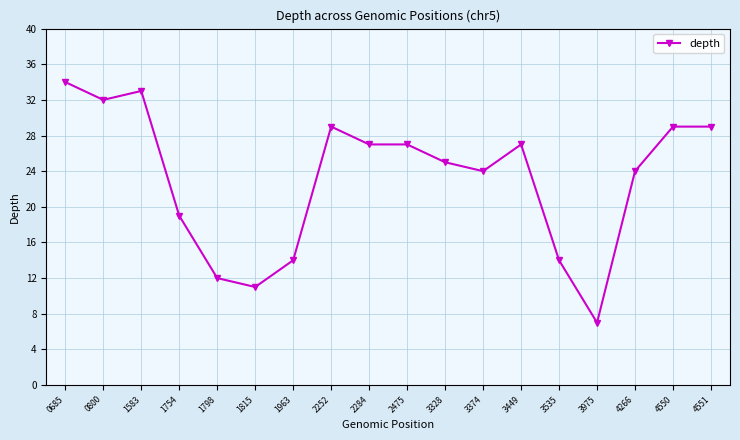

What is the value of the 6th point from the left?

11